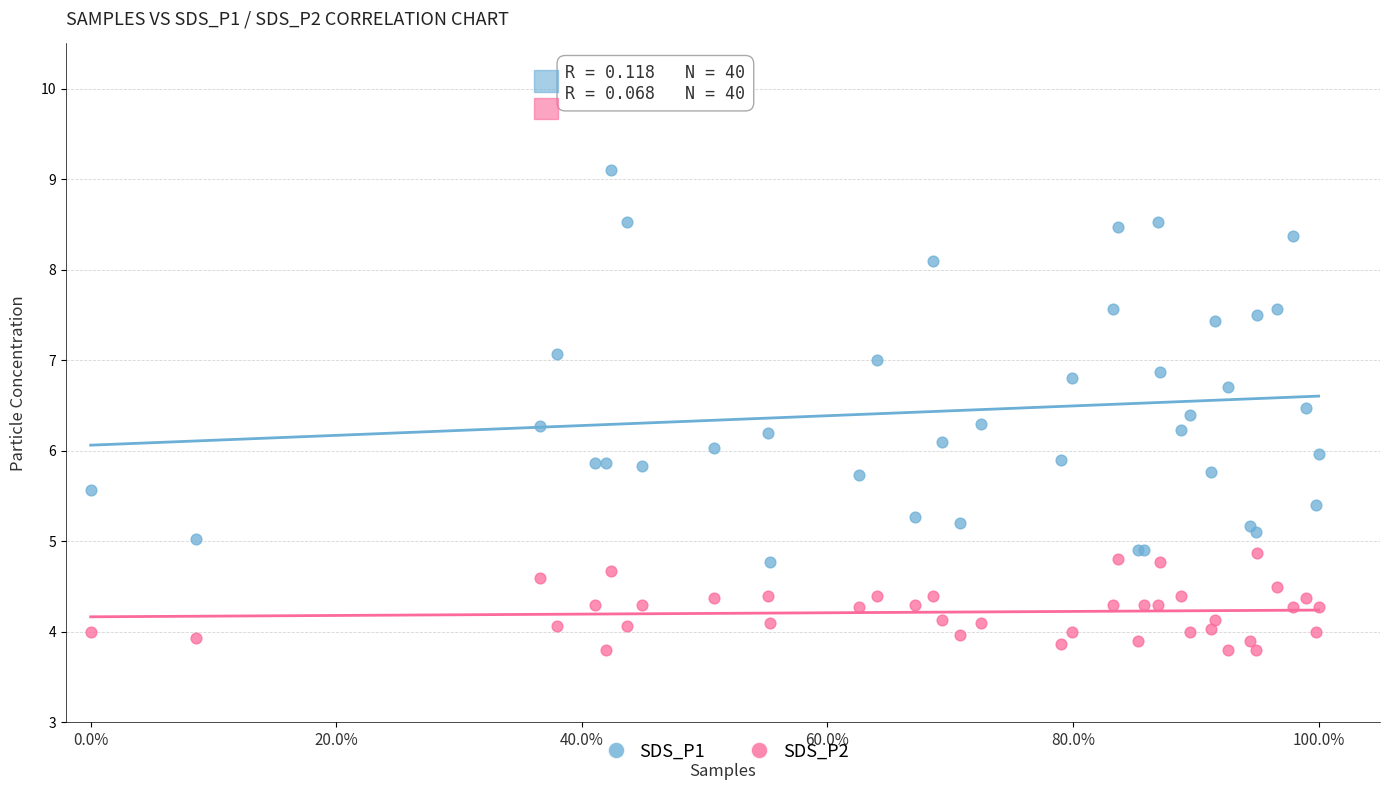

Which series reaches the maximum Y coordinate?

SDS_P1